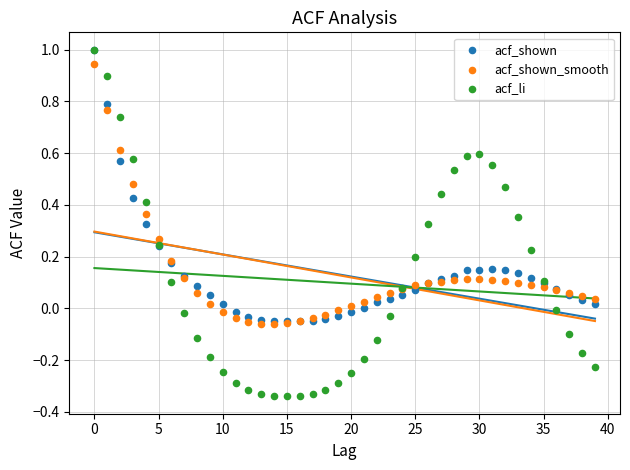

What are all the series names shown in the legend?

acf_shown, acf_shown_smooth, acf_li